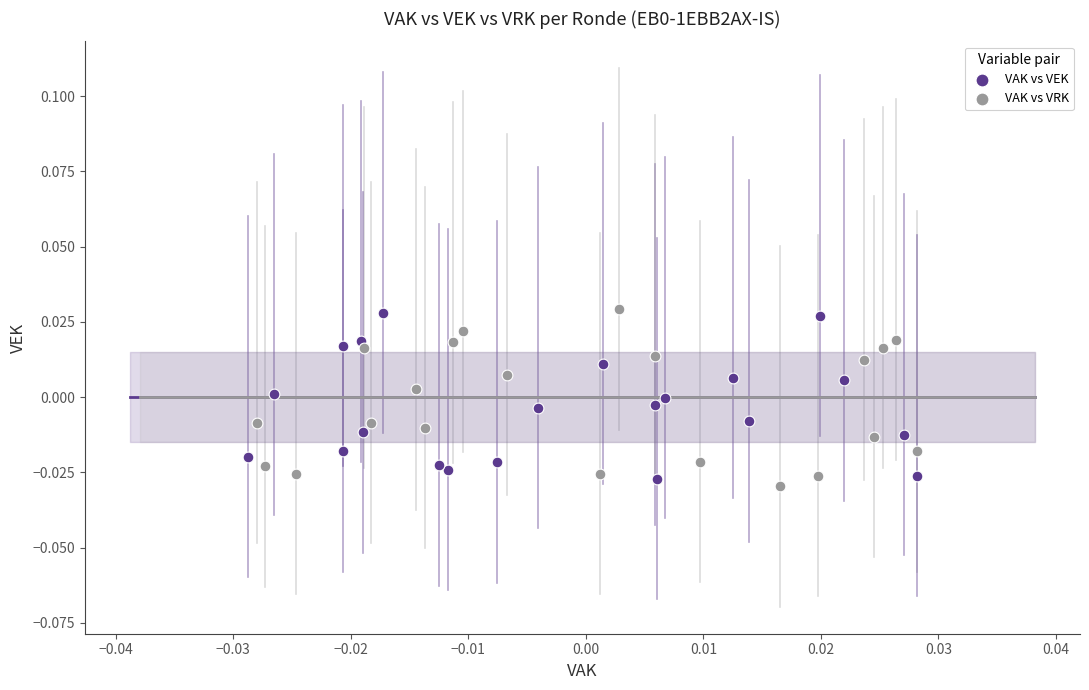

Which series has the largest Y range (max minus min)?

VAK vs VRK